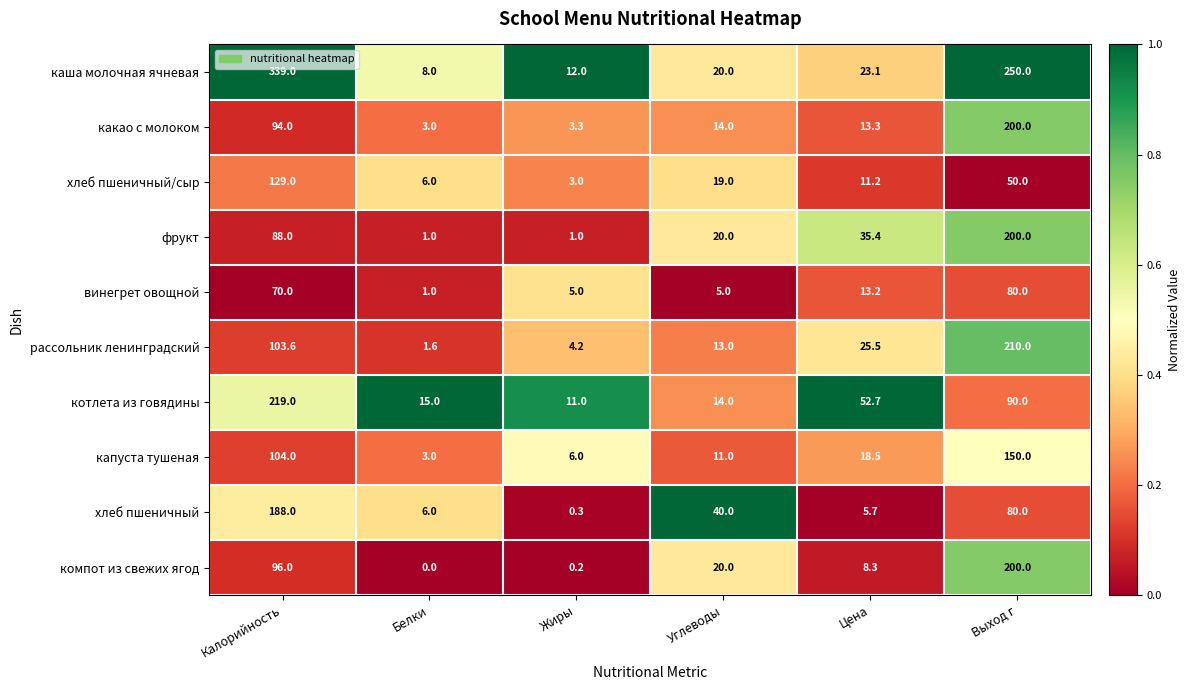

Which series has the largest total across all categories?

каша молочная ячневая